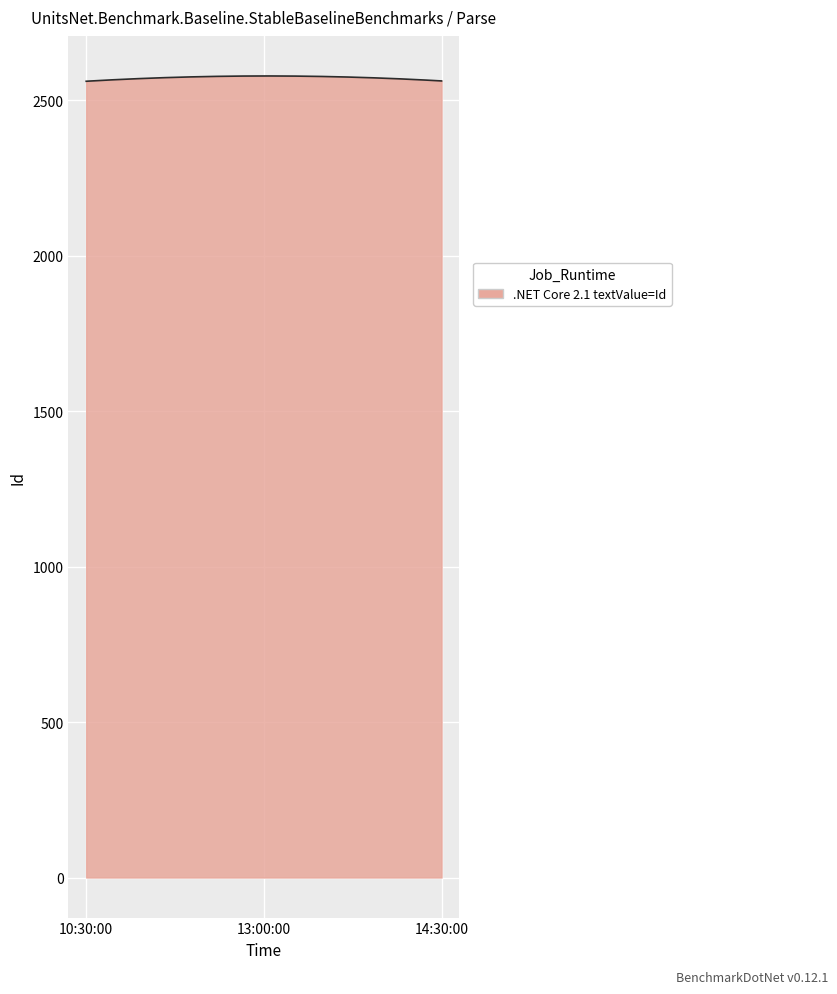

What is the smallest value displayed?

2561.0